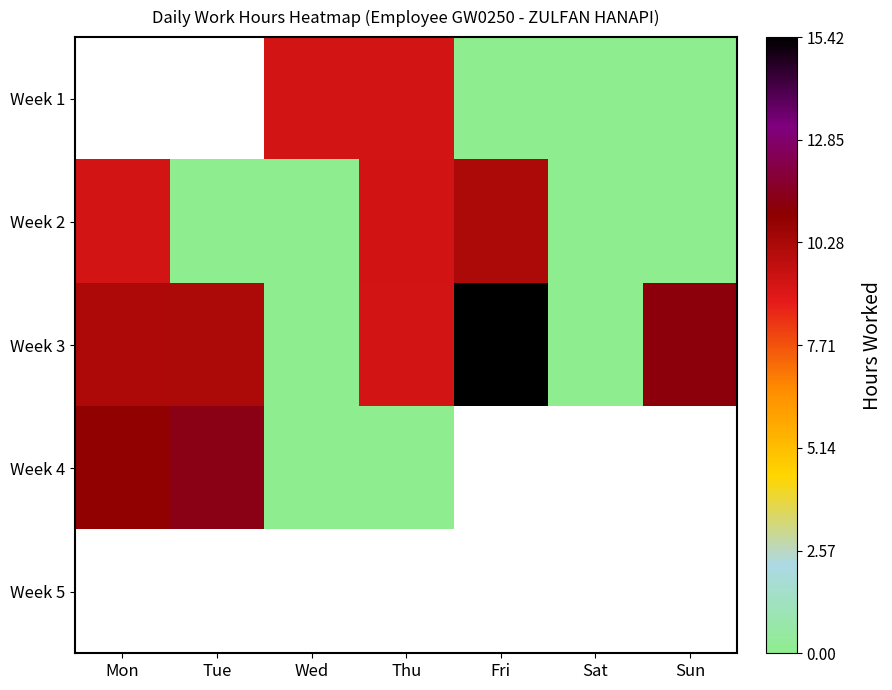

The value of Week 2 at Sat is 0.0. True or false?

True